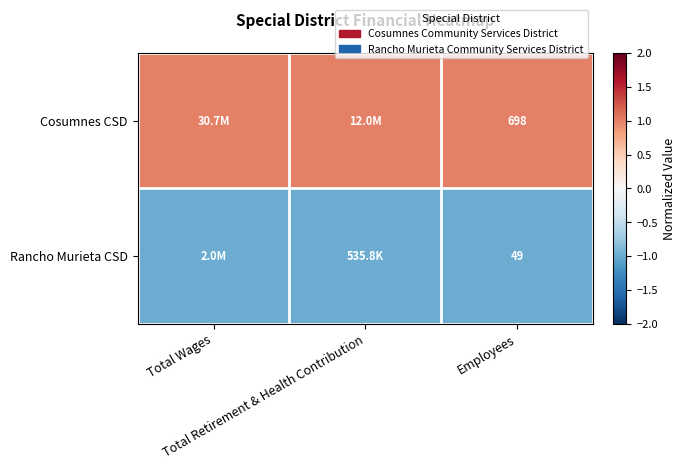

True or false: Rancho Murieta CSD has a value of -1 at Total Wages.

False